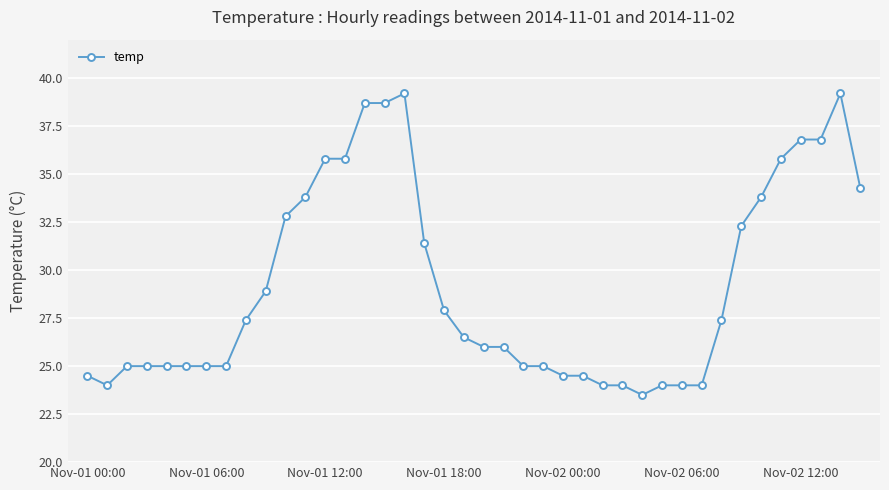

What is the smallest value displayed?

23.5